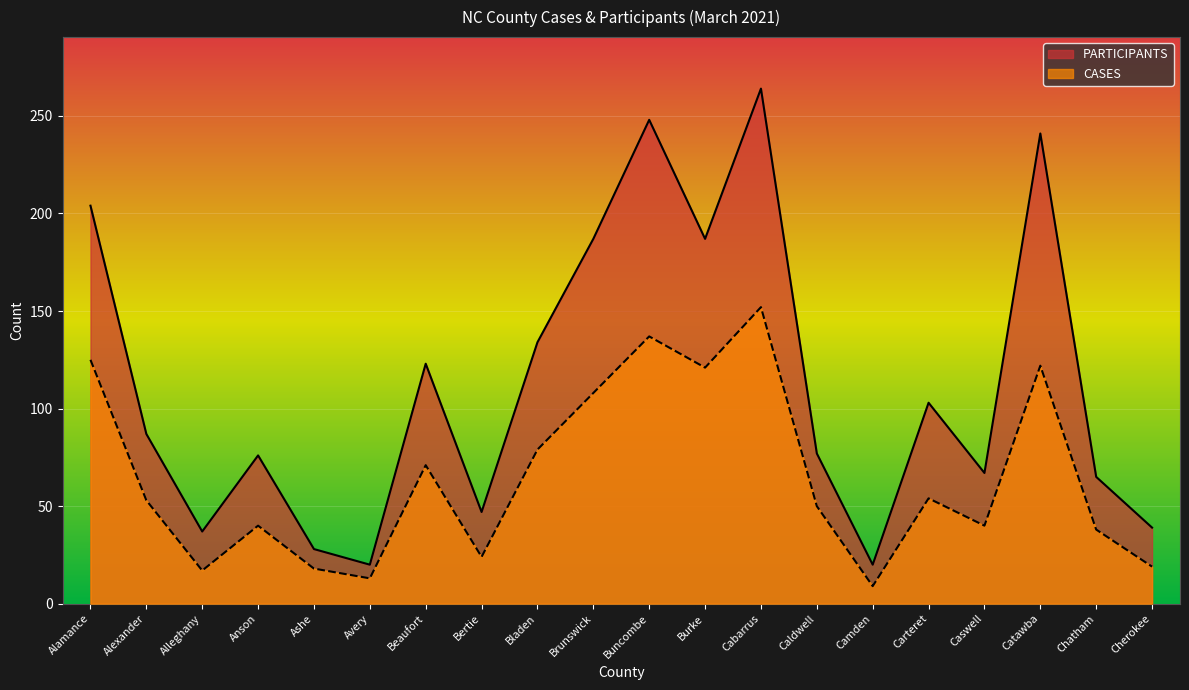

At how many categories does at least one series exceed 72?

12